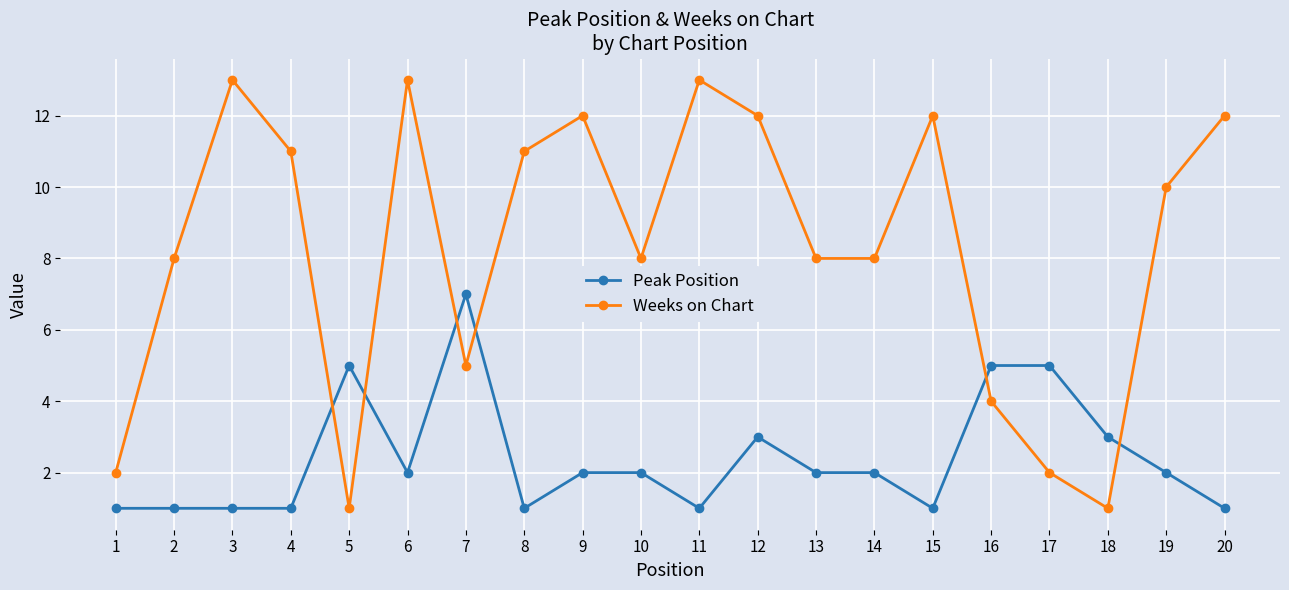

Rank the series by their maximum value, from highest to lowest.

Weeks on Chart, Peak Position